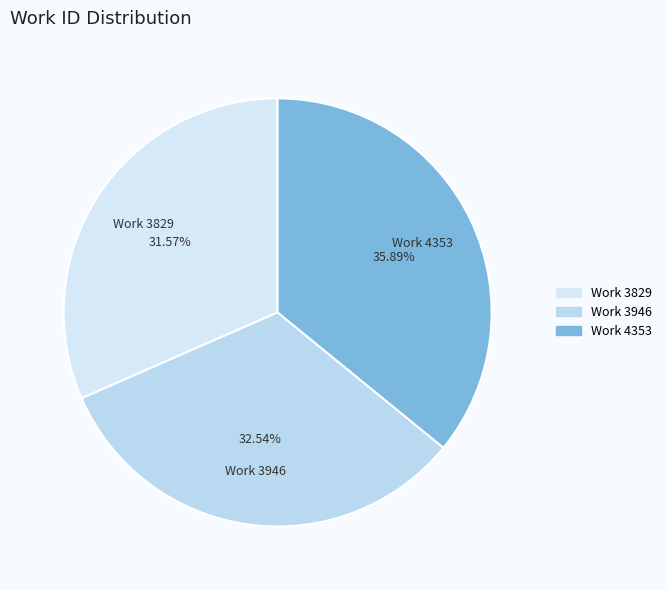

Which category has the biggest portion of the pie?

Work 4353